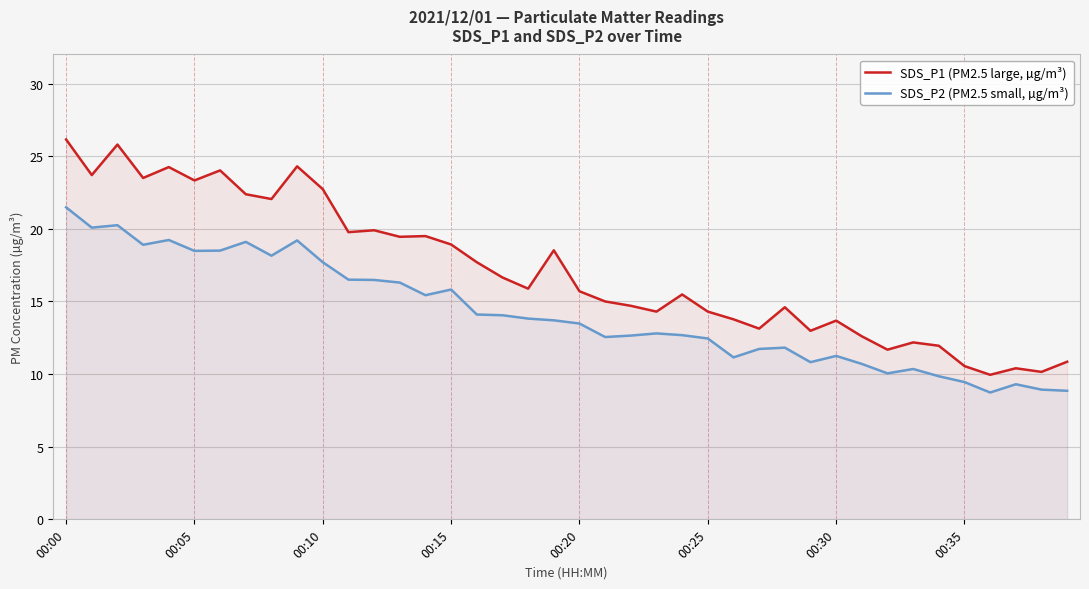

At which label does SDS_P2 (PM2.5 small, µg/m³) first exceed 13?

00:00